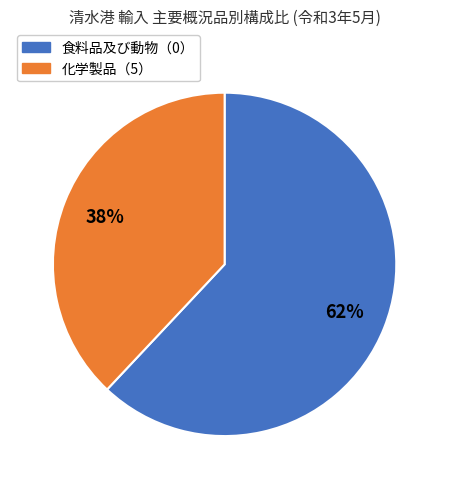

How many slices are in this pie chart?

2